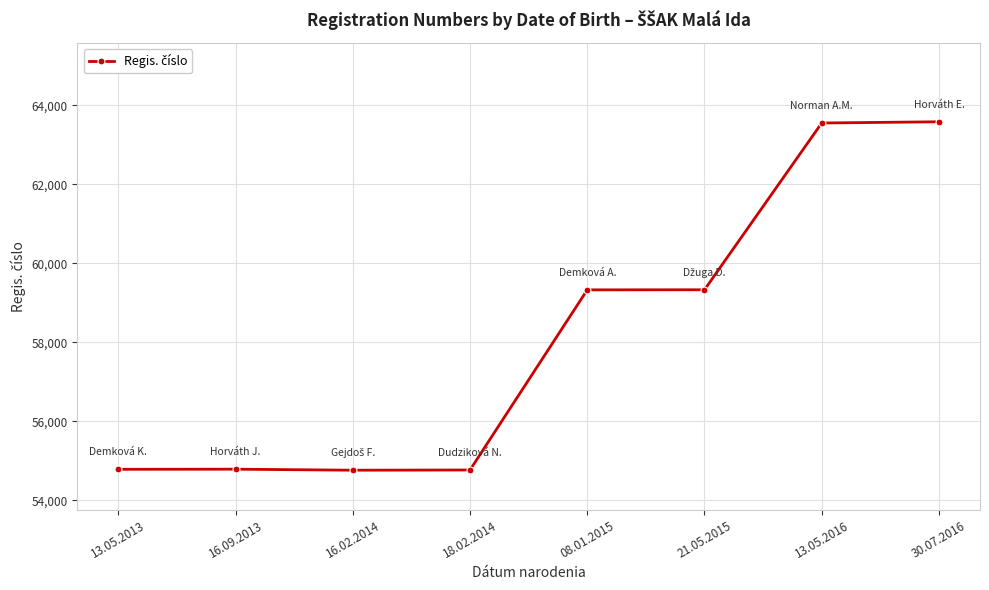

What is the change in value from 21.05.2015 to 30.07.2016?

+4253